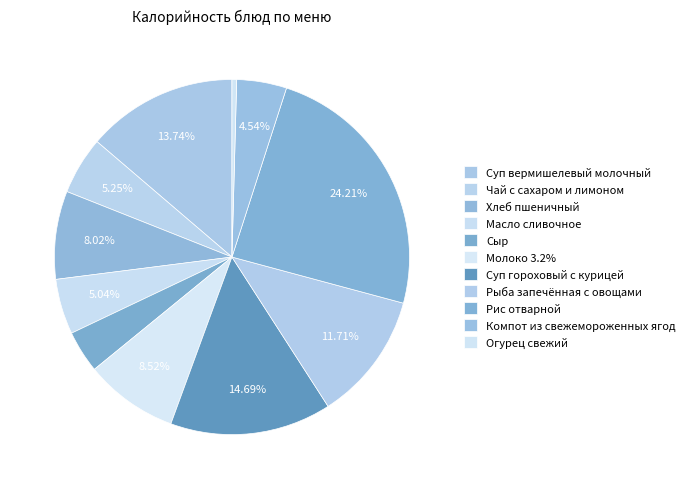

The Масло сливочное slice represents 5% of the pie. True or false?

True